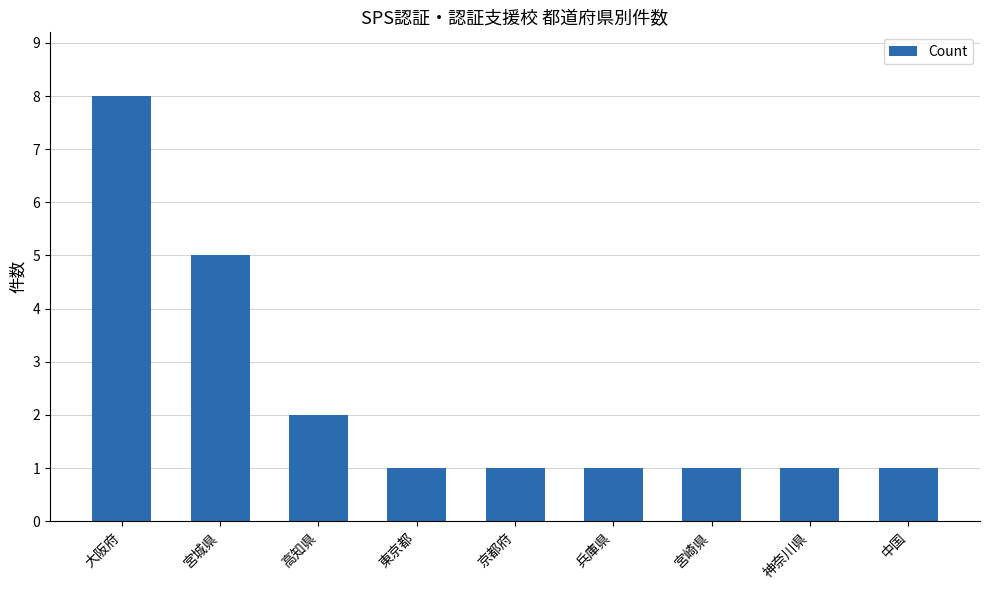

What is the ratio of the value at 兵庫県 to the value at 宮崎県?

1.0